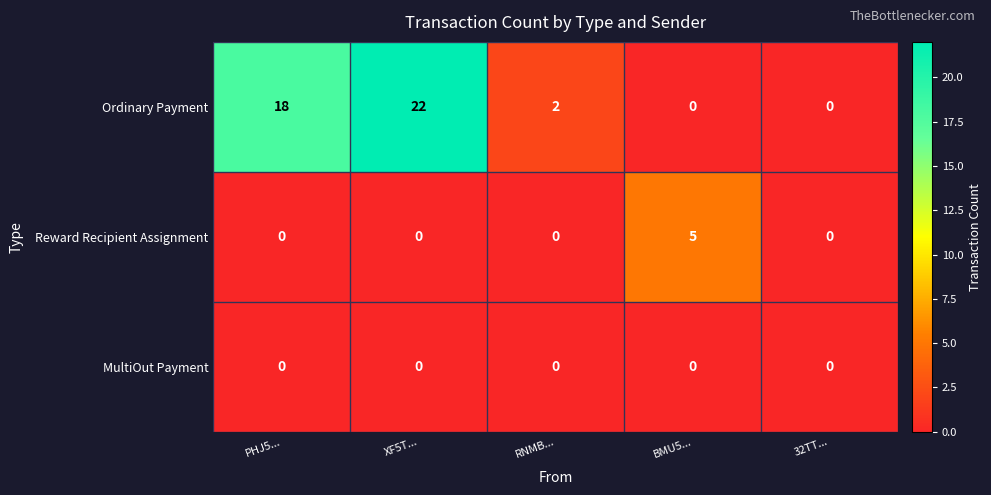

Reading left to right, extract all data points from this chart.

Ordinary Payment: PHJ5...=18	XF5T...=22	RNMB...=2	BMU5...=0	32TT...=0
Reward Recipient Assignment: PHJ5...=0	XF5T...=0	RNMB...=0	BMU5...=5	32TT...=0
MultiOut Payment: PHJ5...=0	XF5T...=0	RNMB...=0	BMU5...=0	32TT...=0